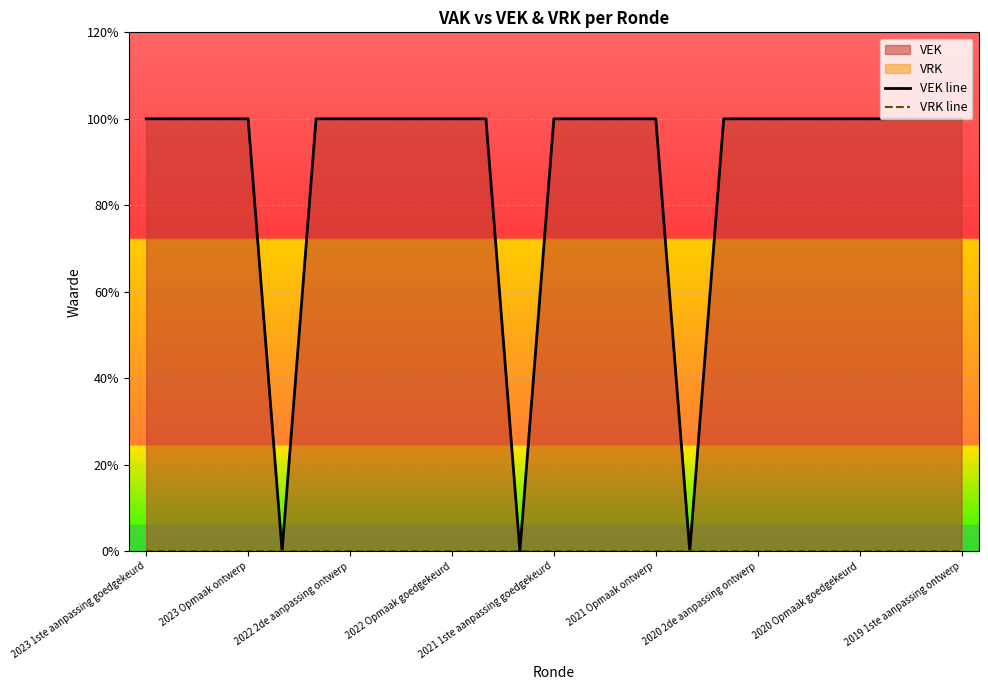

Does the chart display data point markers on the line(s)?

No